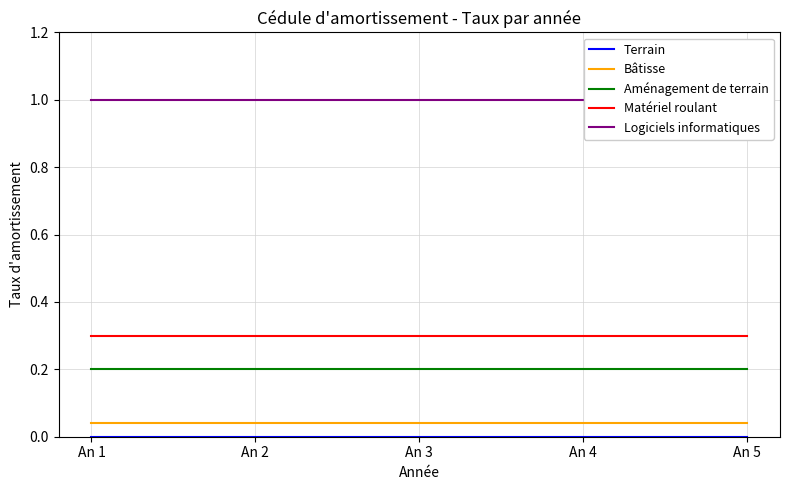

Reading left to right, extract all data points from this chart.

Terrain: 0.0	0.0	0.0	0.0	0.0
Bâtisse: 0.0	0.0	0.0	0.0	0.0
Aménagement de terrain: 0.2	0.2	0.2	0.2	0.2
Matériel roulant: 0.3	0.3	0.3	0.3	0.3
Logiciels informatiques: 1.0	1.0	1.0	1.0	1.0